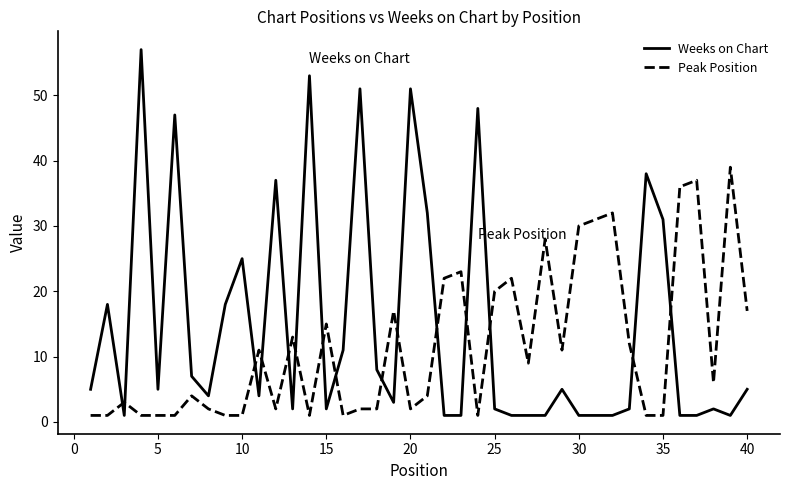

What is the maximum value for Weeks on Chart?

57